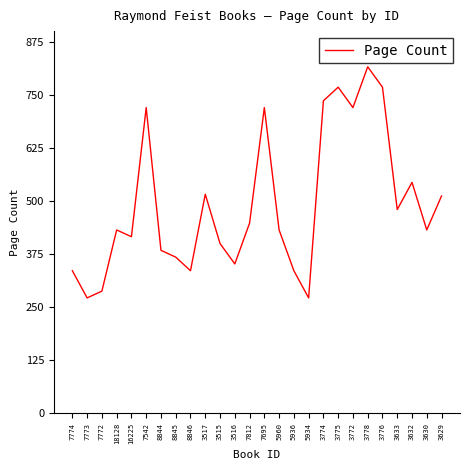

Reading left to right, transcribe all the data shown in this chart.

7774=336	7773=272	7772=288	18128=432	16225=416	7542=720	8844=384	8845=368	8846=336	3517=516	3515=400	3516=352	7812=448	7695=720	5960=432	5936=336	5934=272	3774=736	3775=768	3772=720	3778=816	3776=768	3633=480	3632=544	3630=432	3629=512